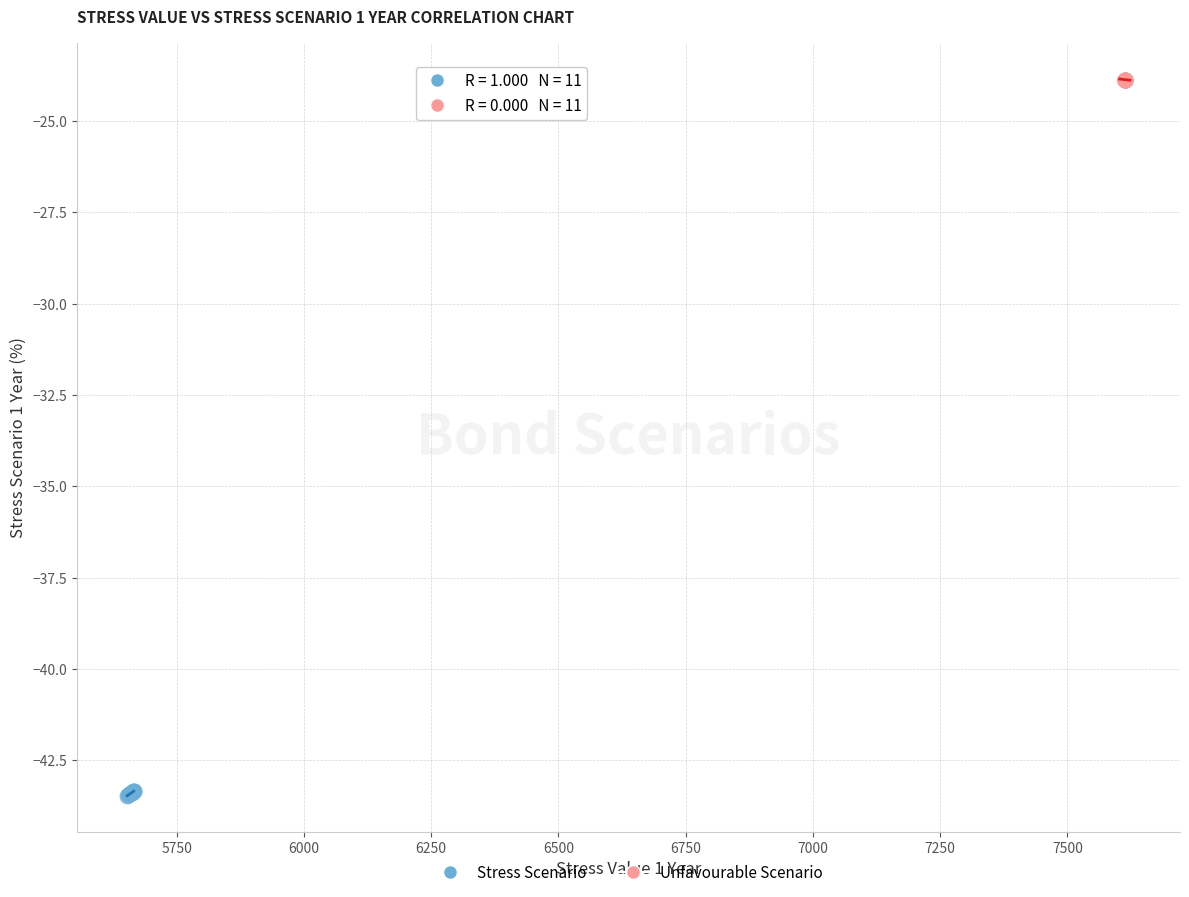

Which series reaches the minimum Y coordinate?

Stress Scenario